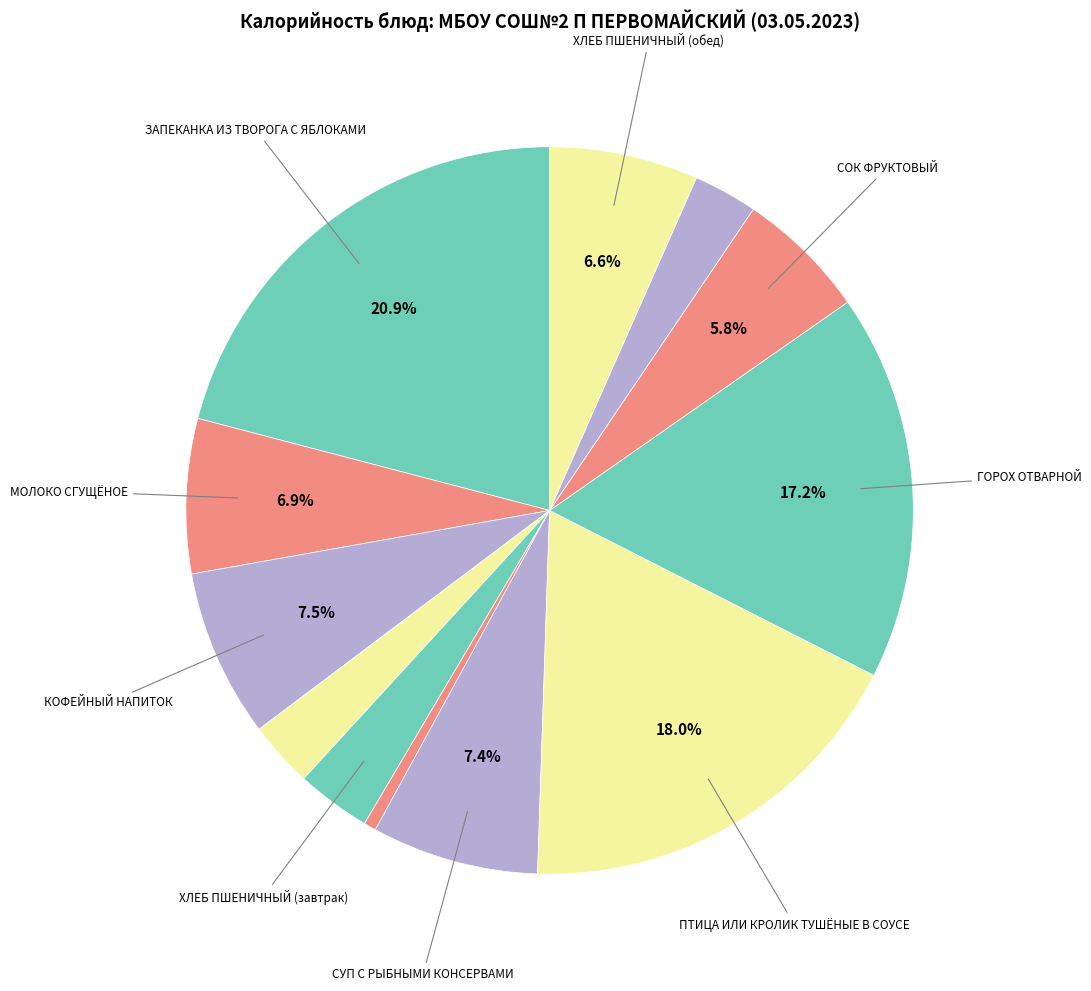

Rank the categories by value from highest to lowest.

ЗАПЕКАНКА ИЗ ТВОРОГА С ЯБЛОКАМИ, ПТИЦА ИЛИ КРОЛИК ТУШЁНЫЕ В СОУСЕ, ГОРОХ ОТВАРНОЙ, КОФЕЙНЫЙ НАПИТОК, СУП С РЫБНЫМИ КОНСЕРВАМИ, МОЛОКО СГУЩЁНОЕ, ХЛЕБ ПШЕНИЧНЫЙ (обед), СОК ФРУКТОВЫЙ, ХЛЕБ ПШЕНИЧНЫЙ (завтрак), ПЛОДЫ ИЛИ ЯГОДЫ СВЕЖИЕ, ХЛЕБ РЖАНОЙ, ОГУРЕЦ СОЛЁНЫЙ